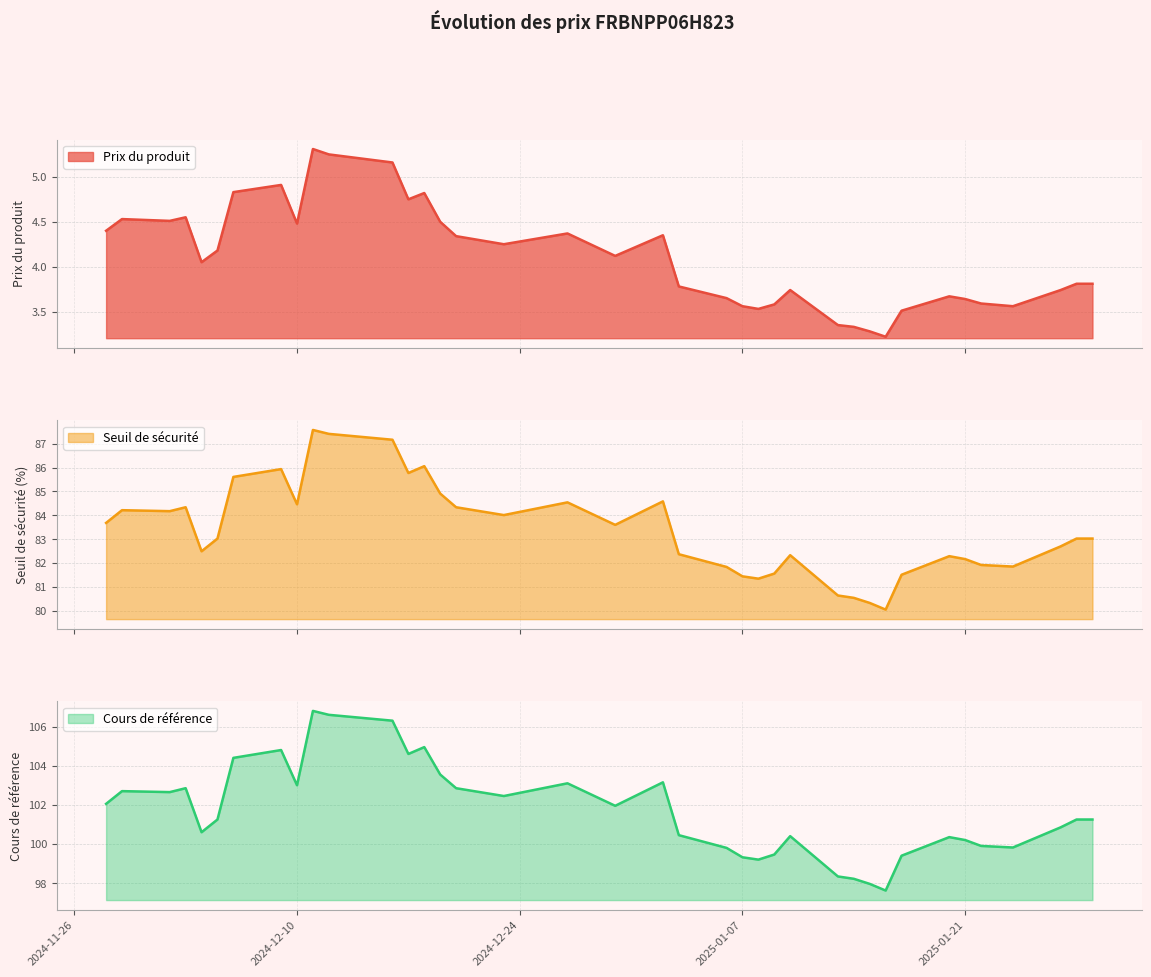

What position from the left is 2025-01-02?

19